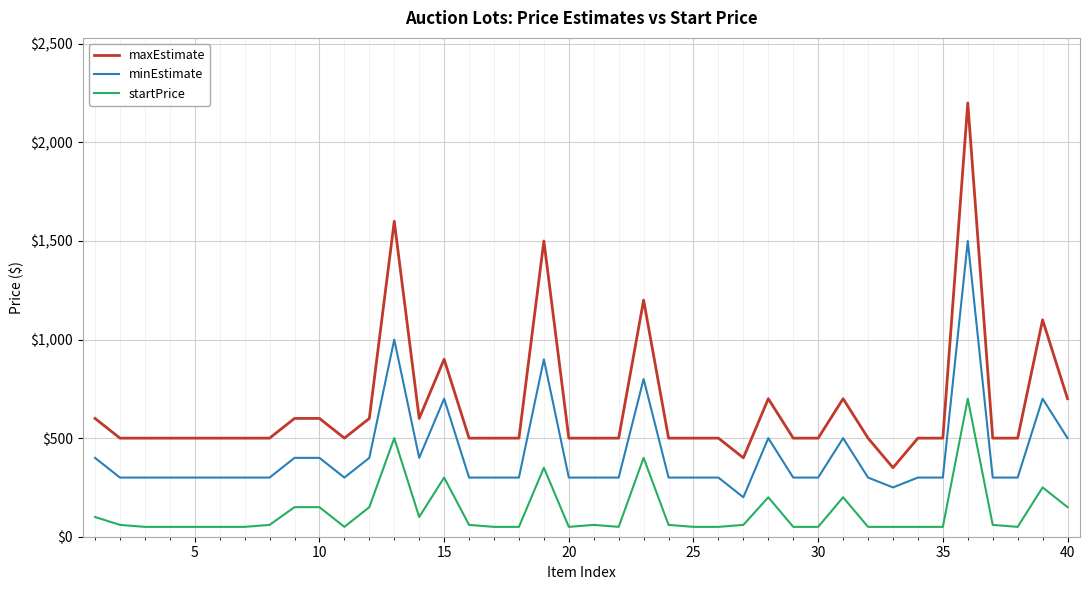

True or false: minEstimate and startPrice intersect in this chart.

False